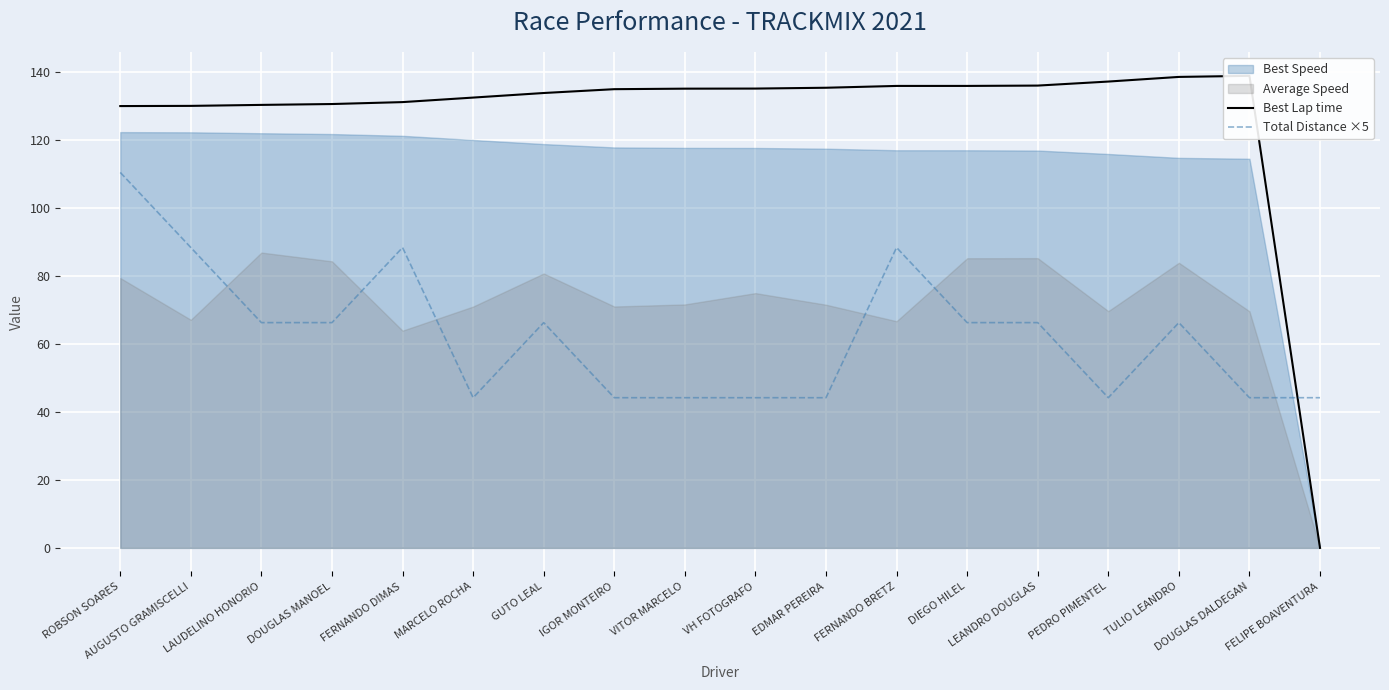

What is the difference between the Total Distance ×5 values at AUGUSTO GRAMISCELLI and MARCELO ROCHA?

44.2